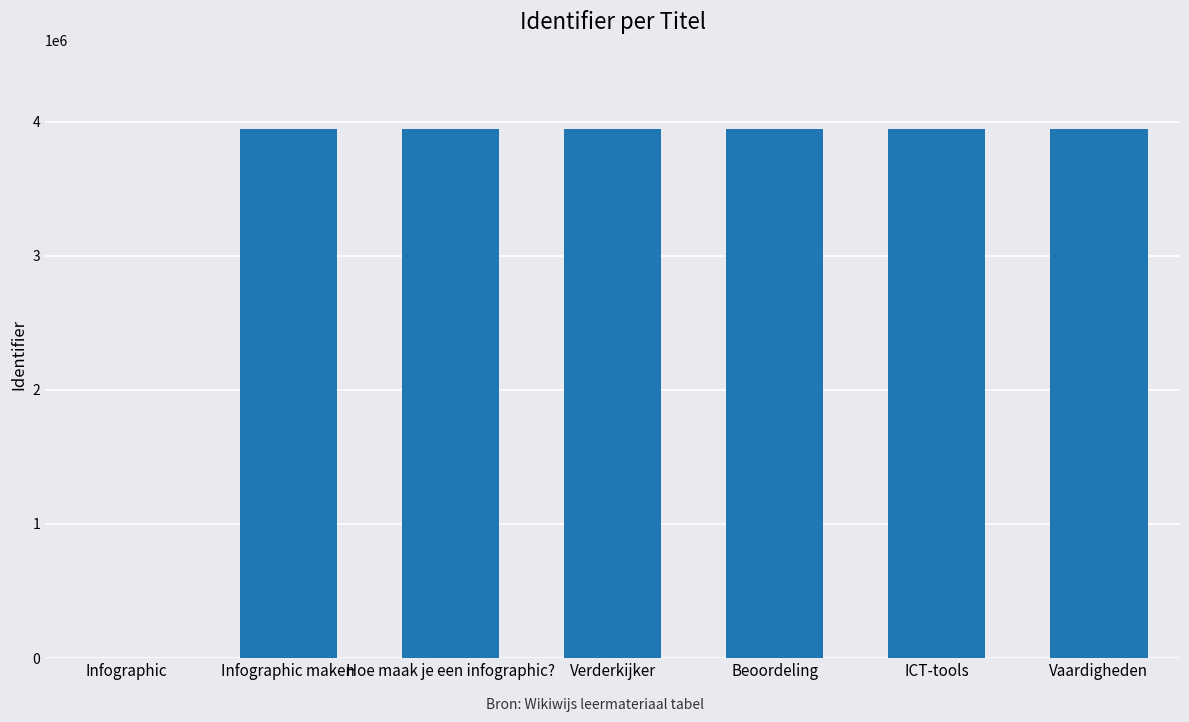

Is it true that the value at Beoordeling is 2471516?

False